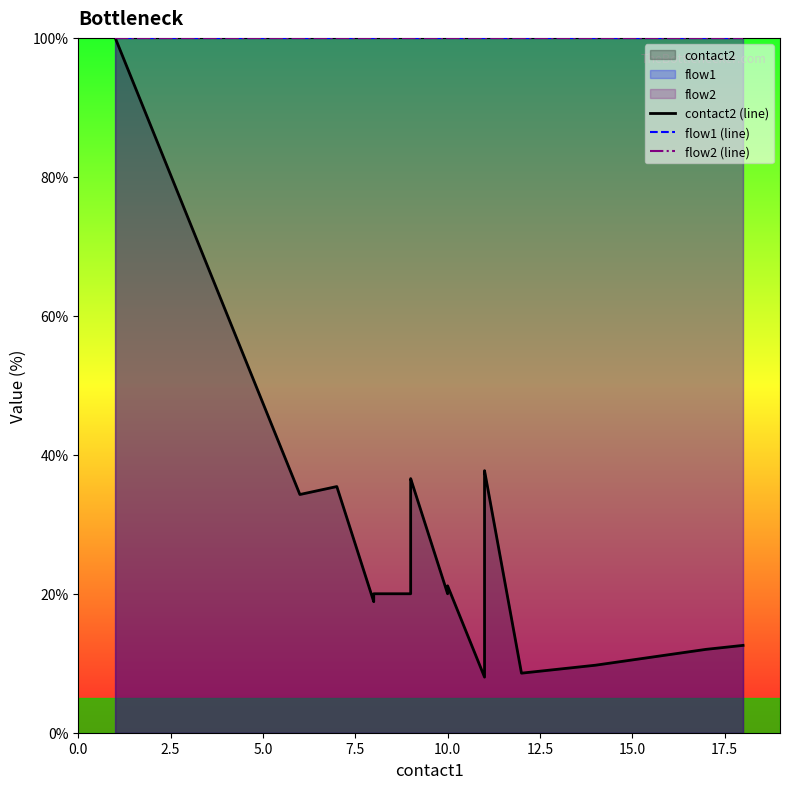

How many series are shown in this chart?

3